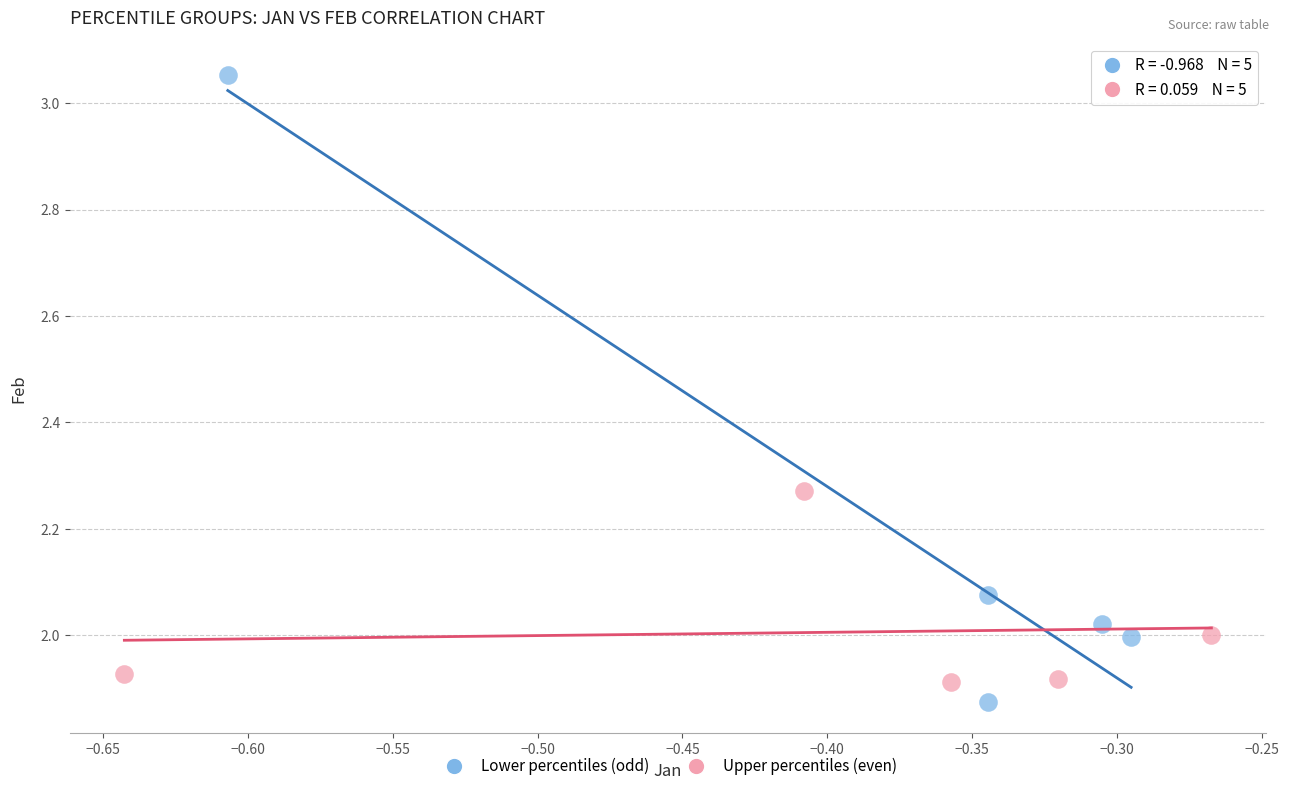

Which series has the largest Y range (max minus min)?

Lower percentiles (odd)